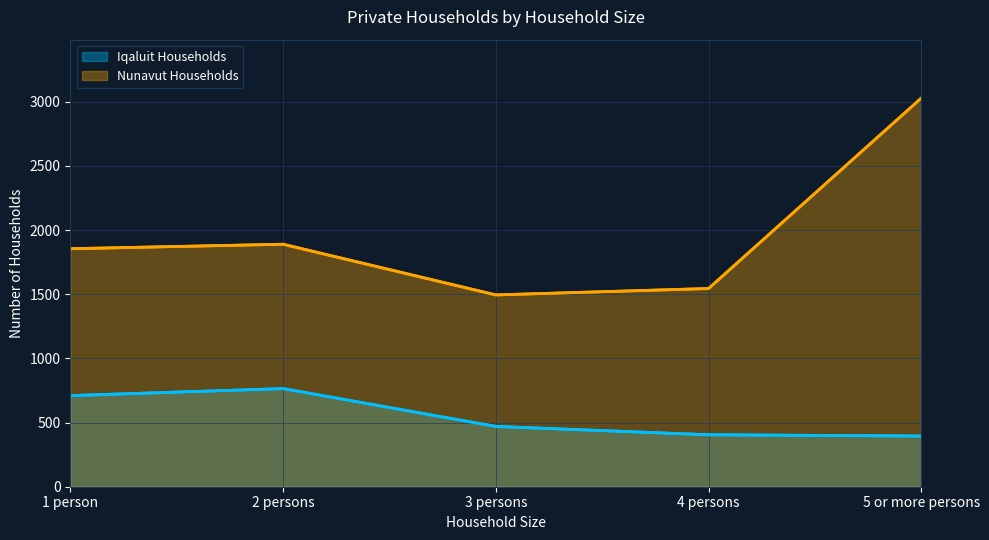

At which category does the chart reach its minimum across all series?

5 or more persons